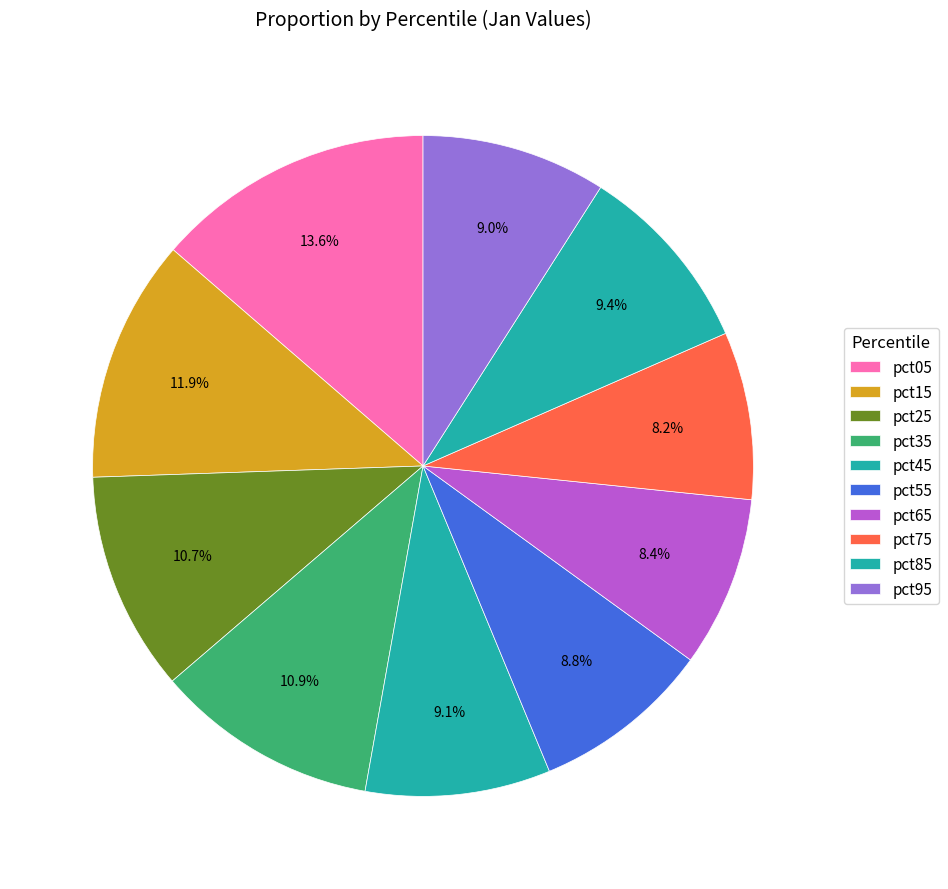

Is there a majority slice in this chart?

No